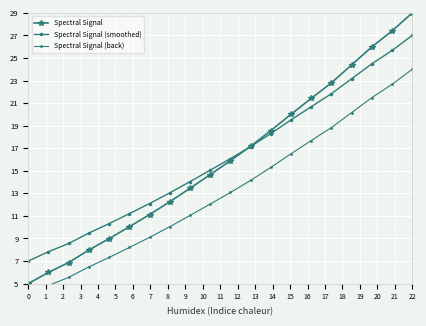

How many data points does each series have?

20